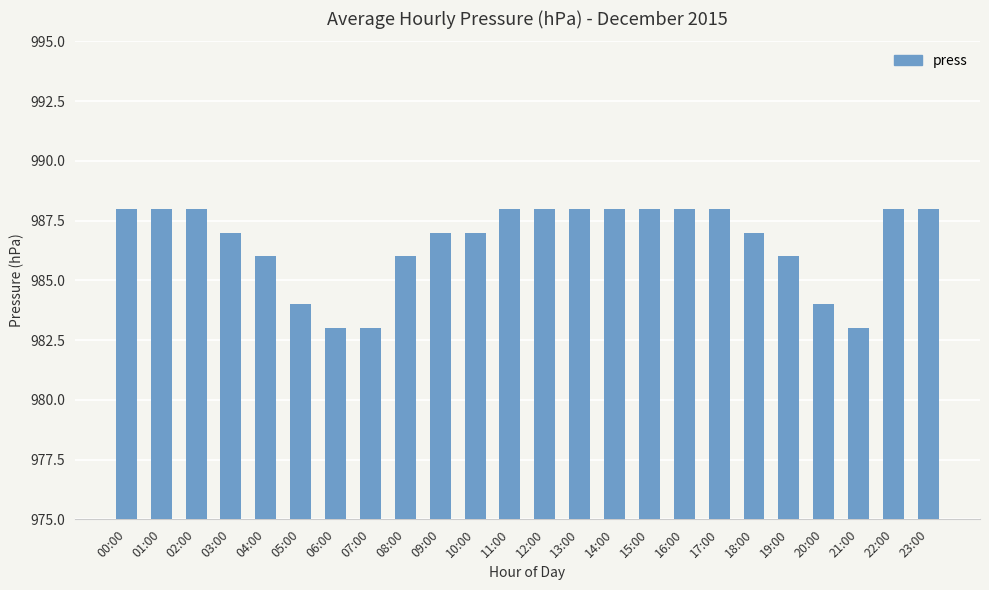

What is the greatest value displayed?

988